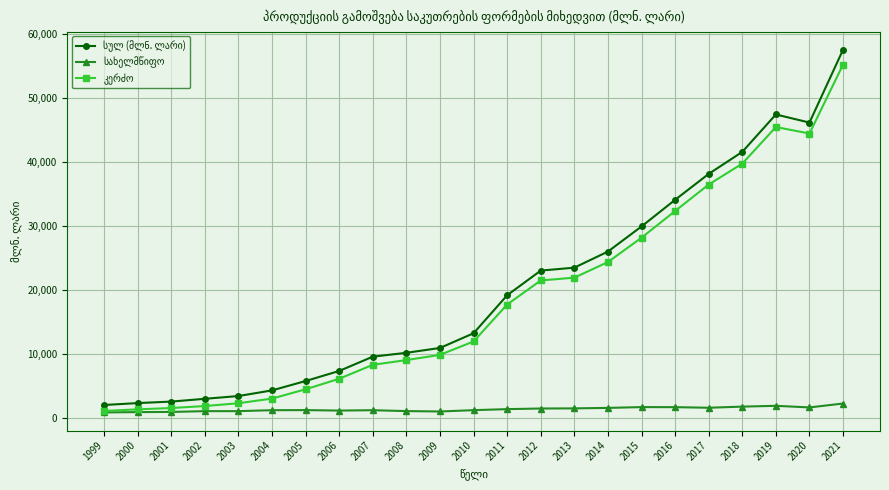

At which category does the chart reach its peak across all series?

2021